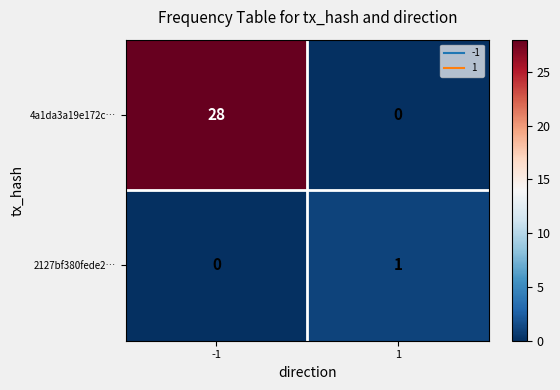

What is the greatest value displayed?

28